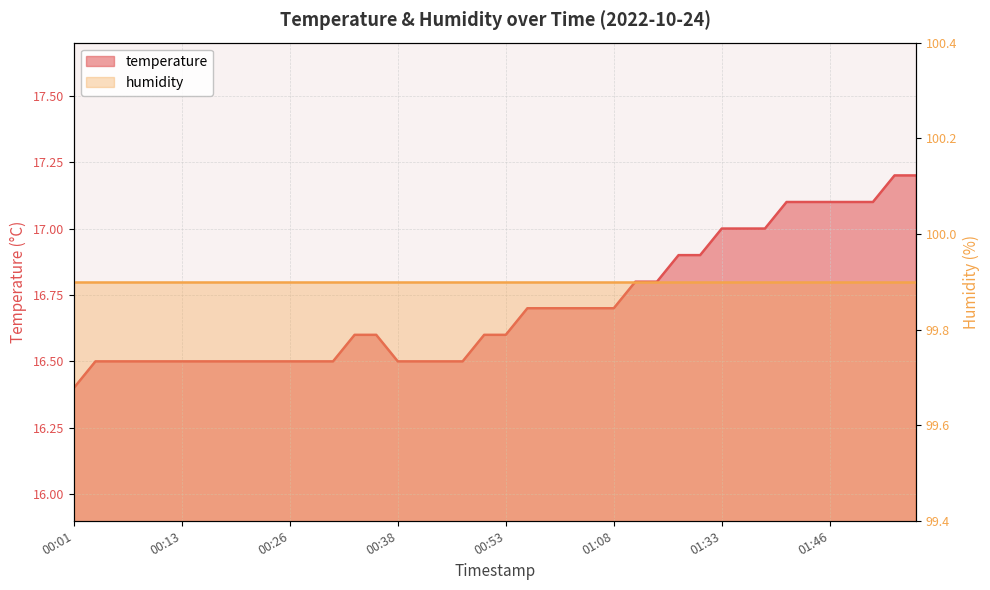

Reading right to left, list all the values displayed in this chart.

17.2	17.2	17.1	17.1	17.1	17.1	17.1	17.0	17.0	17.0	16.9	16.9	16.8	16.8	16.7	16.7	16.7	16.7	16.7	16.6	16.6	16.5	16.5	16.5	16.5	16.6	16.6	16.5	16.5	16.5	16.5	16.5	16.5	16.5	16.5	16.5	16.5	16.5	16.5	16.4